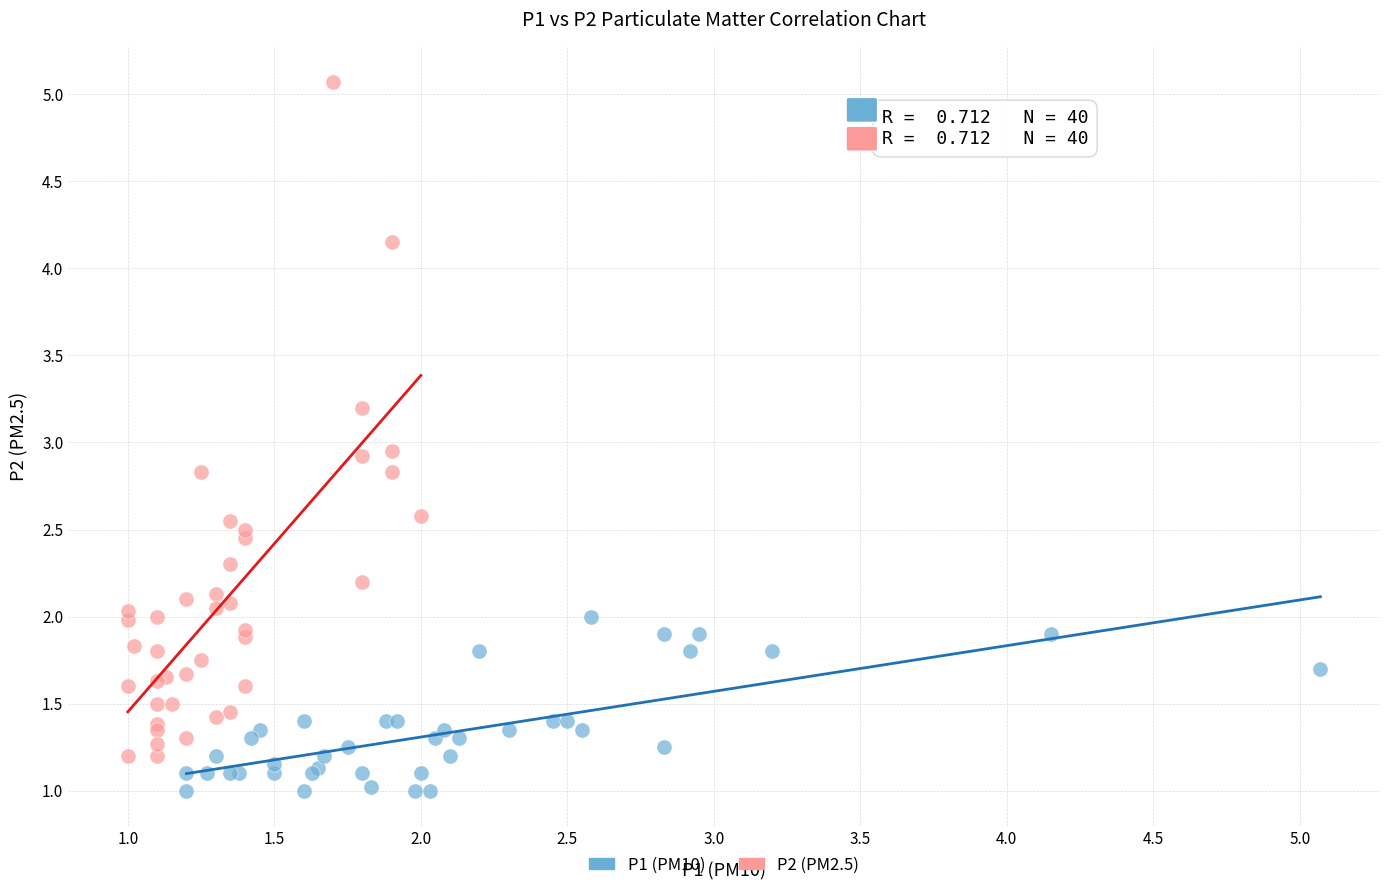

Which series has the largest Y range (max minus min)?

P2 (PM2.5)